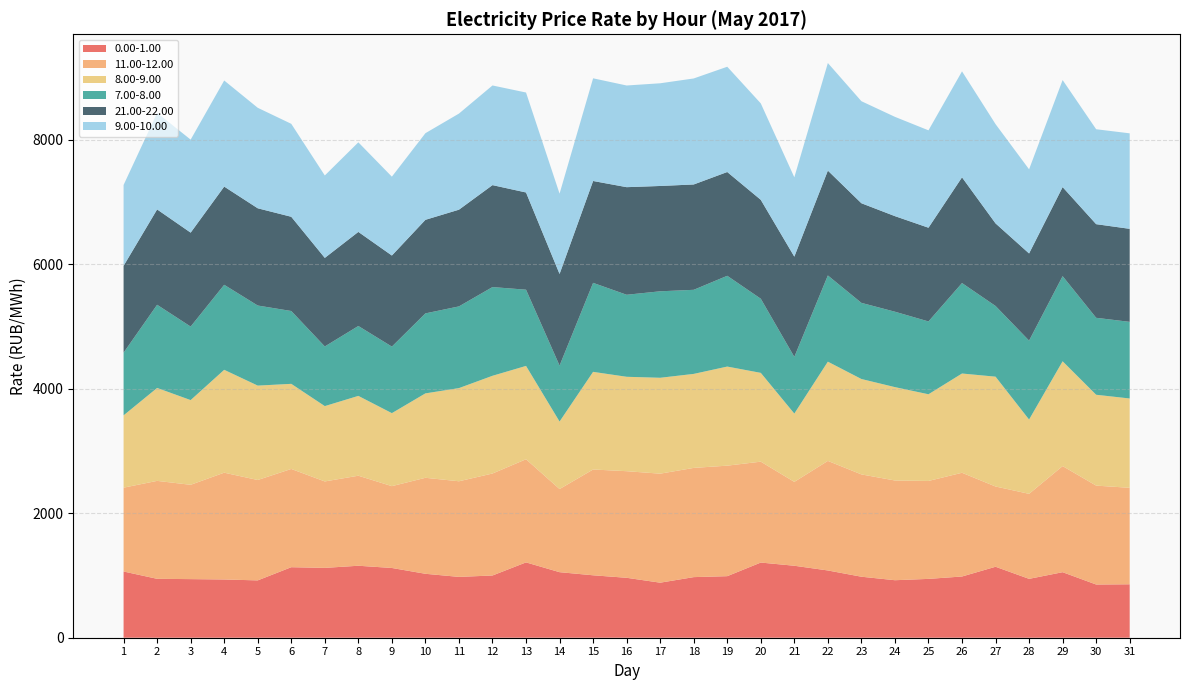

Reading left to right, transcribe all the data shown in this chart.

0.00-1.00: 1=1063.4	2=945.8	3=941.0	4=935.2	5=920.6	6=1132.4	7=1121.4	8=1155.8	9=1119.9	10=1026.6	11=976.8	12=999.3	13=1209.6	14=1052.5	15=1002.4	16=962.4	17=883.7	18=973.1	19=988.3	20=1207.0	21=1155.6	22=1080.0	23=979.5	24=923.4	25=944.7	26=983.0	27=1139.4	28=945.3	29=1052.2	30=854.3	31=858.0
11.00-12.00: 1=1346.2	2=1572.9	3=1514.6	4=1715.1	5=1612.0	6=1577.6	7=1388.3	8=1445.7	9=1314.1	10=1541.5	11=1535.5	12=1637.6	13=1656.3	14=1335.0	15=1699.0	16=1711.8	17=1750.6	18=1753.9	19=1774.7	20=1620.1	21=1346.9	22=1759.4	23=1643.0	24=1601.2	25=1572.8	26=1665.9	27=1288.9	28=1365.2	29=1704.0	30=1588.3	31=1549.4
8.00-9.00: 1=1161.0	2=1492.1	3=1360.1	4=1651.7	5=1515.7	6=1366.7	7=1209.5	8=1281.7	9=1172.1	10=1355.5	11=1496.0	12=1569.2	13=1498.7	14=1083.8	15=1567.7	16=1515.9	17=1539.8	18=1509.4	19=1591.0	20=1425.9	21=1096.7	22=1593.3	23=1531.9	24=1499.3	25=1391.7	26=1593.7	27=1763.5	28=1192.8	29=1682.8	30=1458.7	31=1434.1
7.00-8.00: 1=1006.7	2=1335.6	3=1180.9	4=1365.2	5=1286.1	6=1169.6	7=958.0	8=1122.5	9=1068.6	10=1284.5	11=1312.0	12=1424.6	13=1224.1	14=898.6	15=1429.1	16=1317.2	17=1388.7	18=1350.3	19=1457.6	20=1190.6	21=910.1	22=1384.4	23=1222.6	24=1211.0	25=1169.5	26=1452.5	27=1135.4	28=1267.6	29=1367.0	30=1235.9	31=1230.6
21.00-22.00: 1=1394.3	2=1530.9	3=1508.2	4=1577.0	5=1561.4	6=1513.1	7=1422.1	8=1510.9	9=1462.6	10=1502.4	11=1553.0	12=1637.2	13=1560.9	14=1471.2	15=1635.8	16=1727.7	17=1691.3	18=1691.6	19=1666.6	20=1588.1	21=1610.0	22=1683.7	23=1599.7	24=1534.6	25=1504.9	26=1697.9	27=1326.0	28=1399.5	29=1430.2	30=1503.6	31=1493.7
9.00-10.00: 1=1298.6	2=1550.5	3=1493.6	4=1703.6	5=1613.7	6=1492.7	7=1323.7	8=1438.4	9=1266.2	10=1391.2	11=1543.2	12=1600.2	13=1605.1	14=1289.8	15=1648.8	16=1632.7	17=1649.0	18=1702.2	19=1690.5	20=1548.4	21=1274.3	22=1727.5	23=1638.7	24=1594.5	25=1563.9	26=1701.6	27=1594.0	28=1351.1	29=1718.8	30=1524.3	31=1533.7